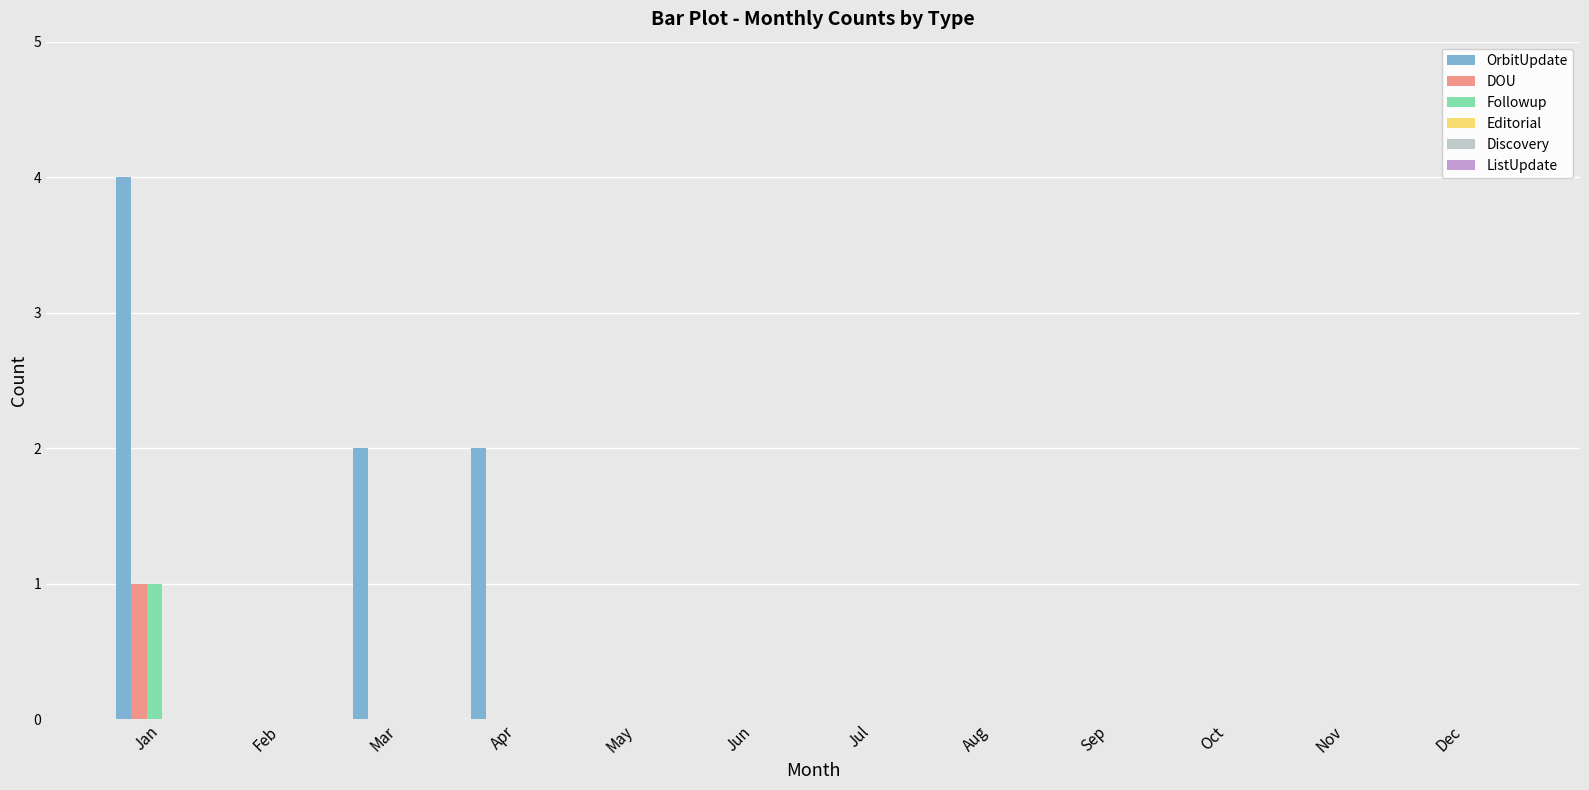

Is the value of DOU at Jan greater than the value of Followup at Oct?

Yes